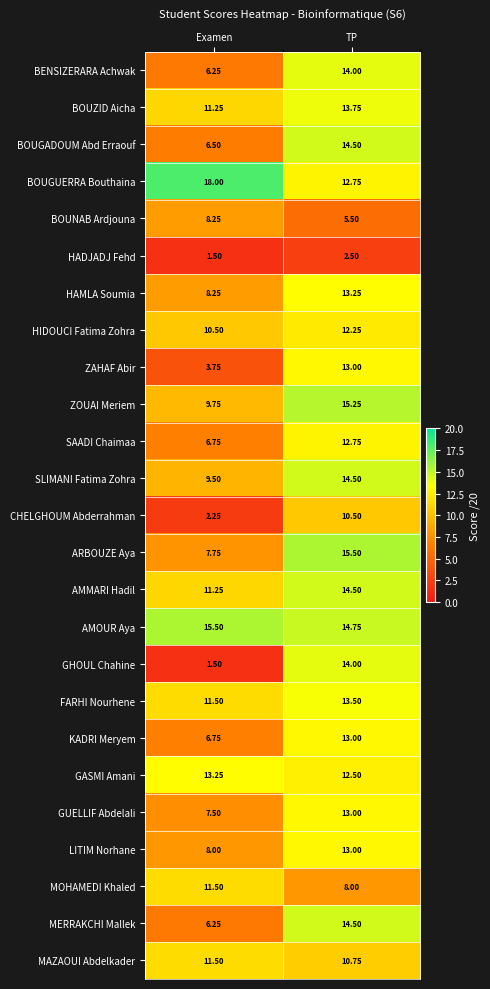

How many data points in ARBOUZE Aya are less than 15?

1